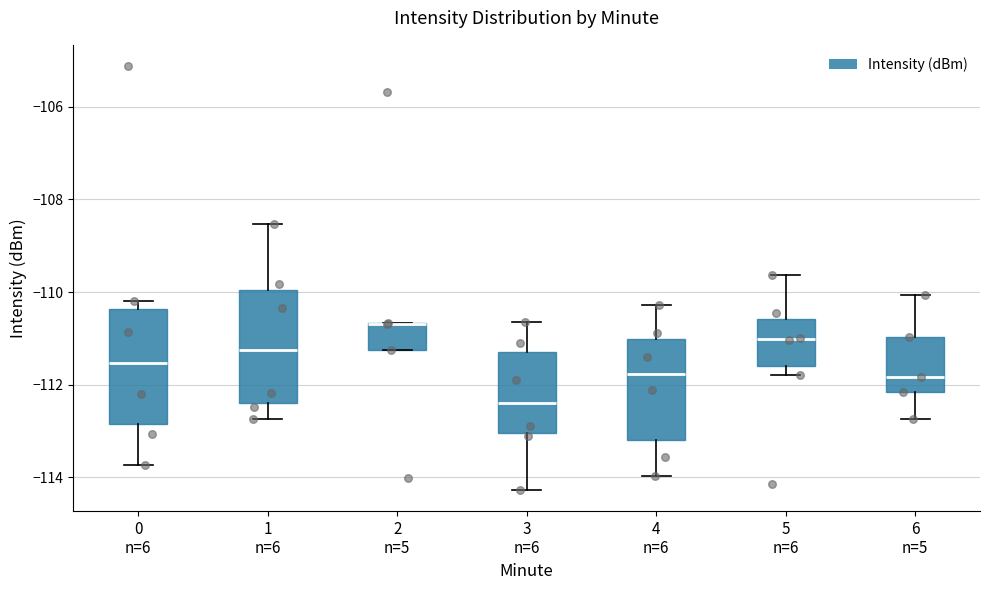

Reading left to right, read every box against the y-axis: the position of its median line, the range the box covers, and the ends of its whiskers. The values are not printed on the chart, so give them approximately, as read against the axis.

0 n=6: median -111.6, box -112.8 to -110.4, whiskers -113.8 to -110.2
1 n=6: median -111.2, box -112.4 to -110.0, whiskers -112.8 to -108.6
2 n=5: median -110.6 (drawn on the box's upper edge), box -111.2 to -110.6, whiskers -111.2 to -110.6
3 n=6: median -112.4, box -113.0 to -111.2, whiskers -114.2 to -110.6
4 n=6: median -111.8, box -113.2 to -111.0, whiskers -114.0 to -110.2
5 n=6: median -111.0, box -111.6 to -110.6, whiskers -111.8 to -109.6
6 n=5: median -111.8, box -112.2 to -111.0, whiskers -112.8 to -110.0